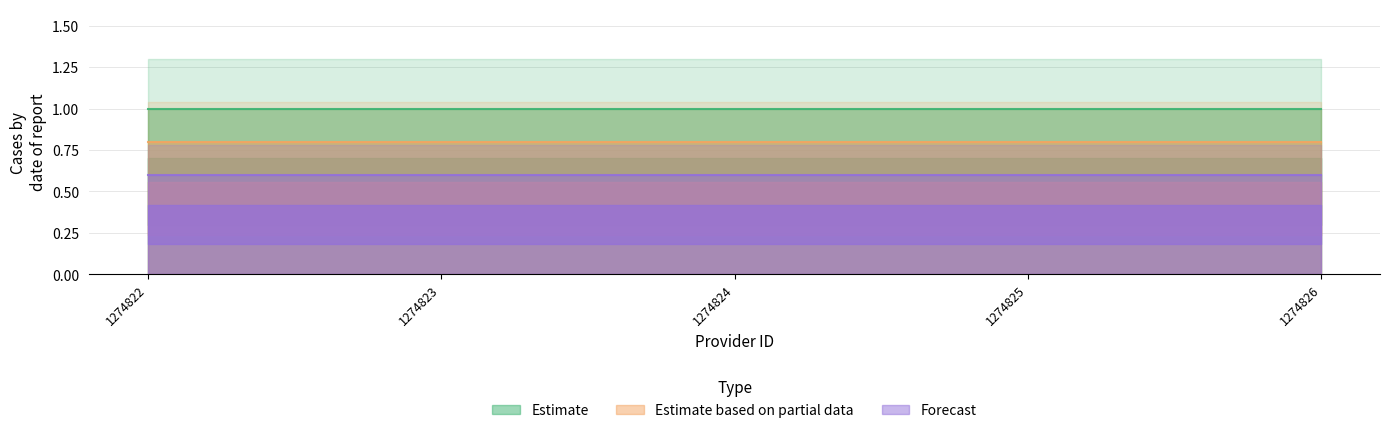

What is the average value of the Estimate based on partial data series?

0.8